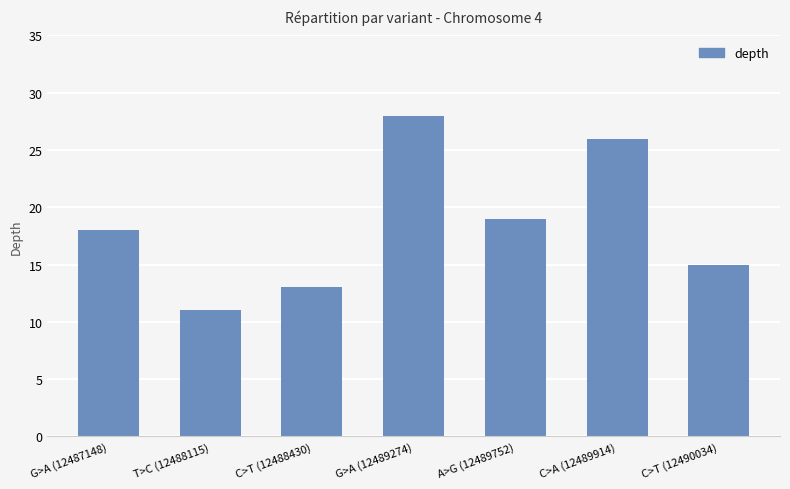

What is the difference between the values at C>A (12489914) and A>G (12489752)?

7